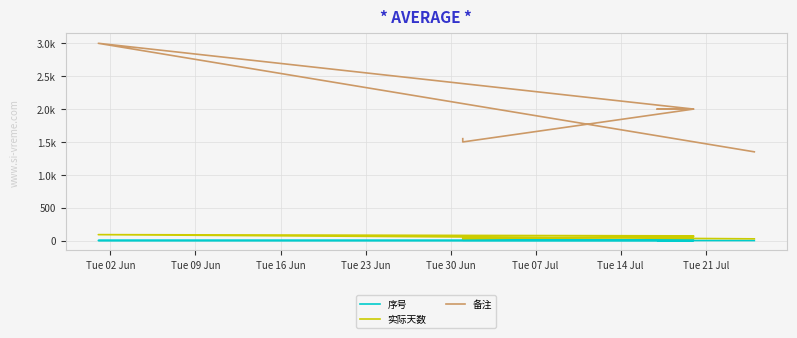

What is the label of the 7th point from the left?

Tue 14 Jul